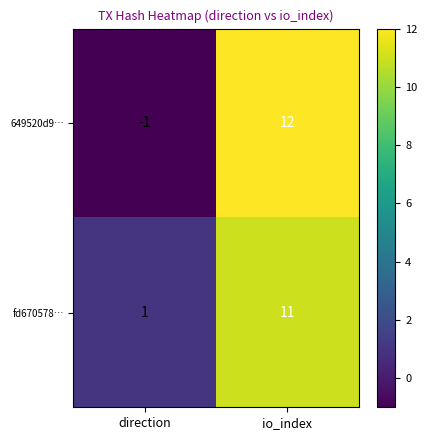

What is the total value across all series at io_index?

23